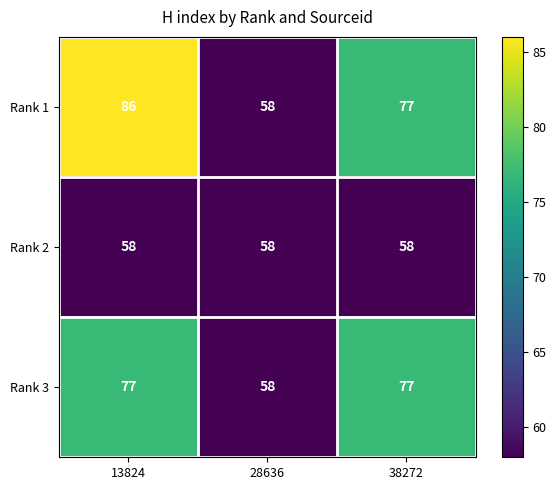

At which label is Rank 1 closest to 72?

38272